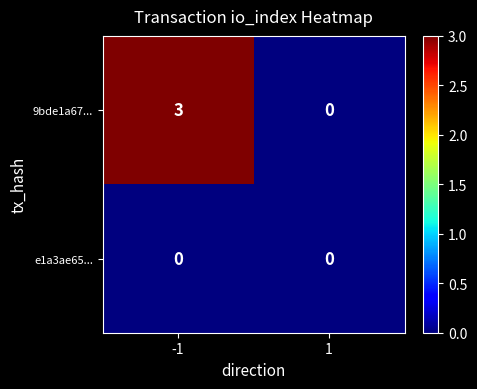

Rank the series by their maximum value, from highest to lowest.

9bde1a67..., e1a3ae65...